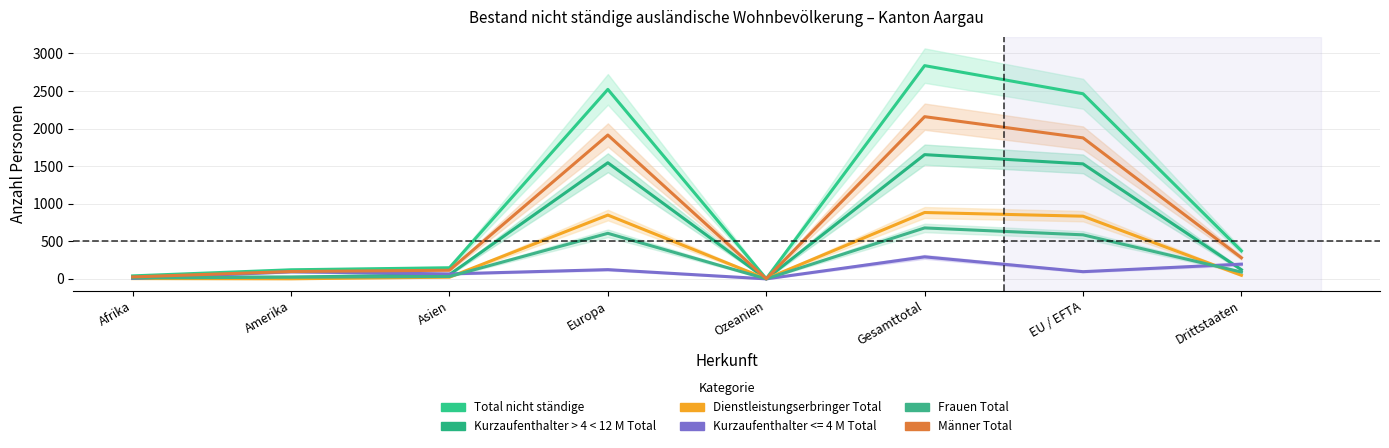

What are all the series names shown in the legend?

Total nicht ständige, Kurzaufenthalter > 4 < 12 M Total, Dienstleistungserbringer Total, Frauen Total, Männer Total